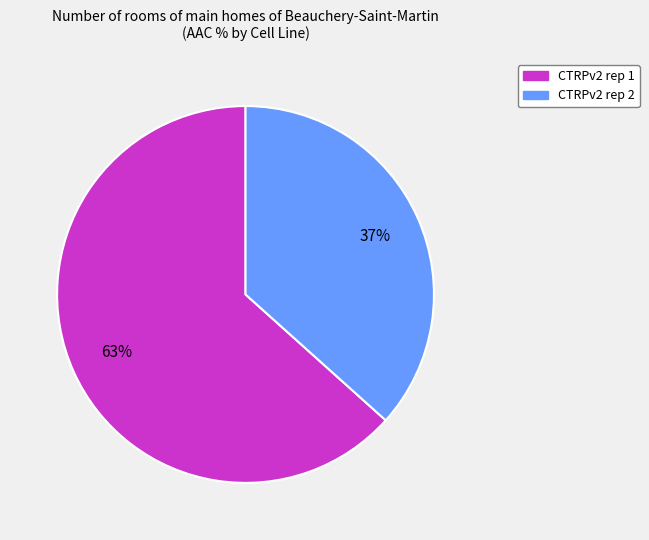

Do CTRPv2 rep 1 and CTRPv2 rep 2 together represent more than half of the pie?

Yes